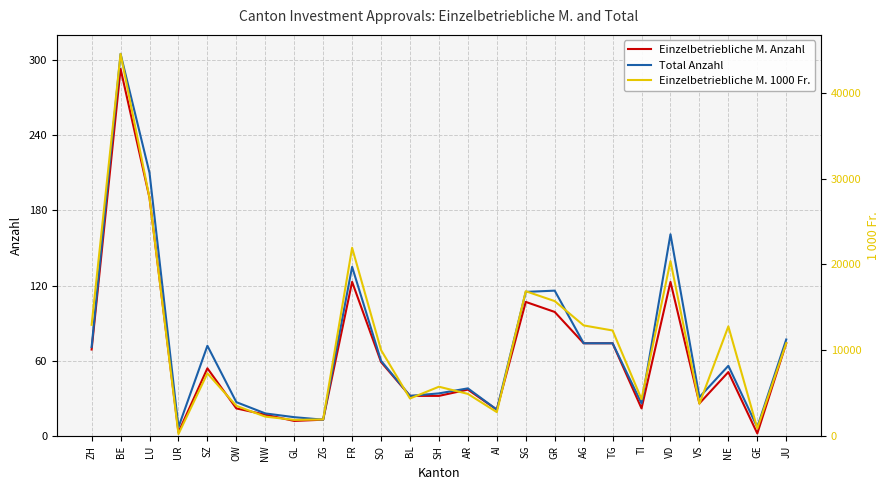

What position from the left is NW?

7